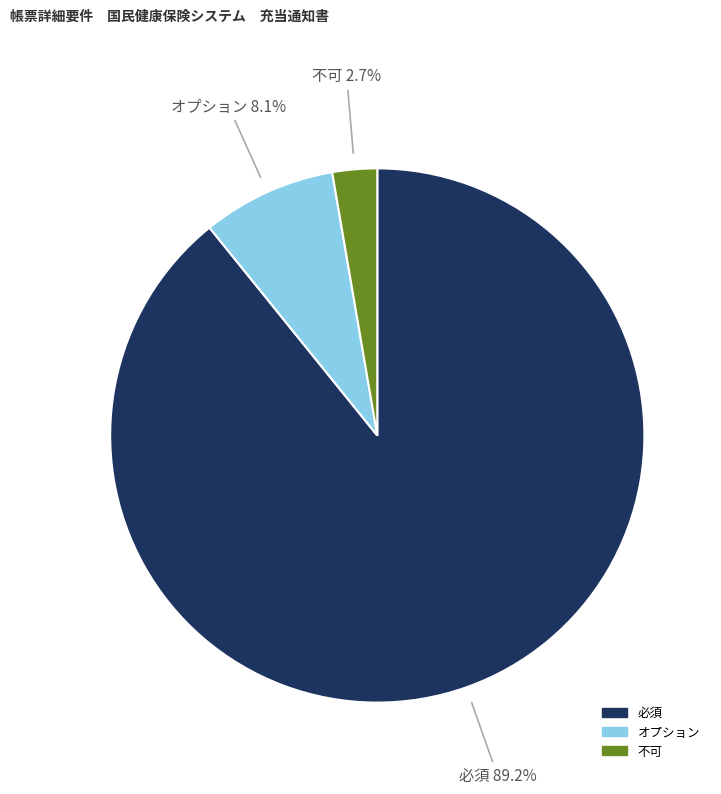

Is it true that オプション is 1% of the pie?

False